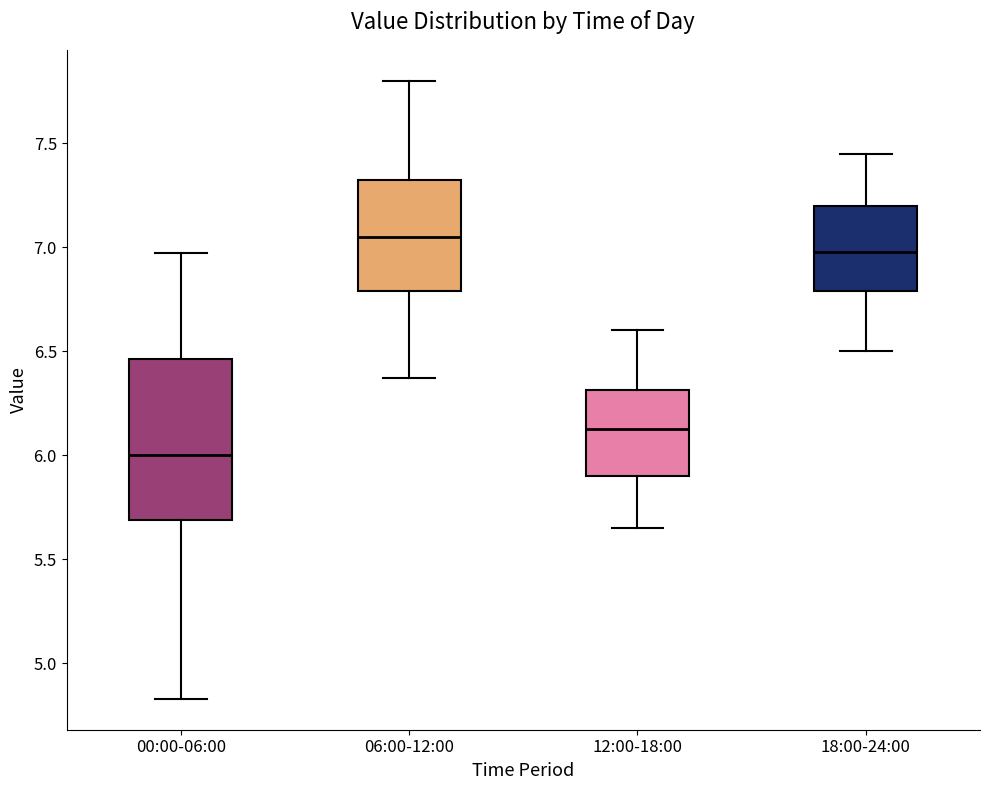

Reading left to right, read every box against the y-axis: the position of its median line, the range the box covers, and the ends of its whiskers. The values are not printed on the chart, so give them approximately, as read against the axis.

00:00-06:00: median 6.00, box 5.70 to 6.45, whiskers 4.85 to 6.95
06:00-12:00: median 7.05, box 6.80 to 7.35, whiskers 6.35 to 7.80
12:00-18:00: median 6.15, box 5.90 to 6.30, whiskers 5.65 to 6.60
18:00-24:00: median 7.00, box 6.80 to 7.20, whiskers 6.50 to 7.45